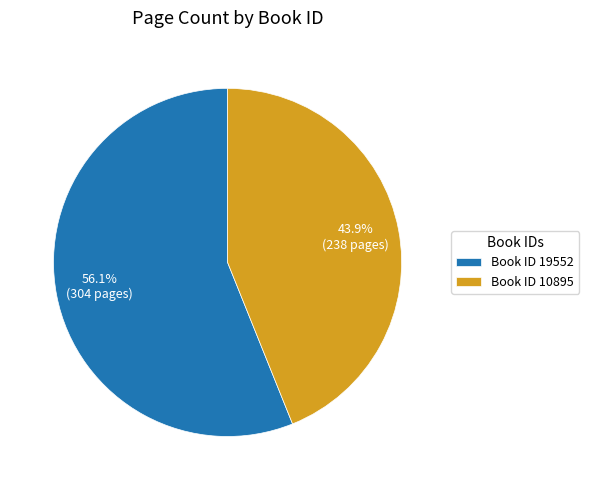

Approximately how many times larger is the value at Book ID 19552 compared to Book ID 10895?

1.3